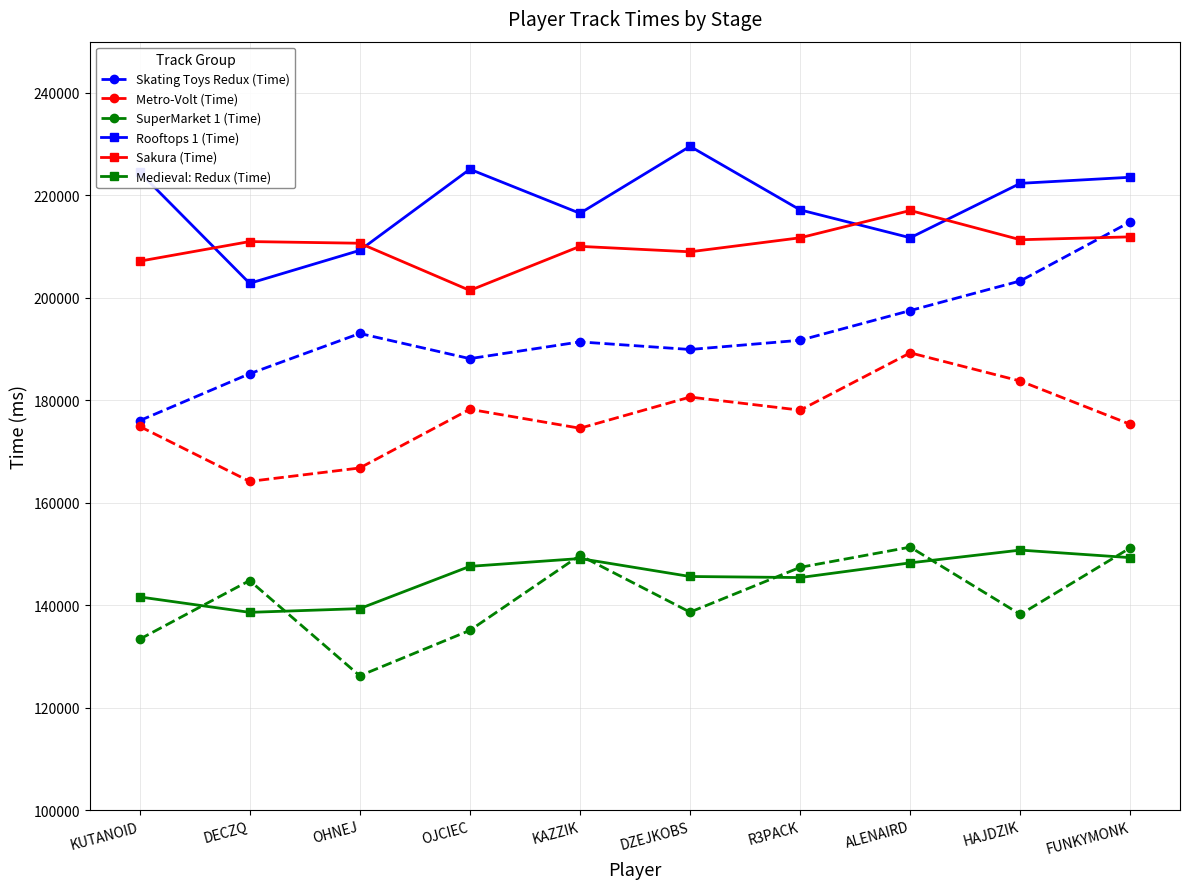

Is this an area chart (filled region under the line)?

No